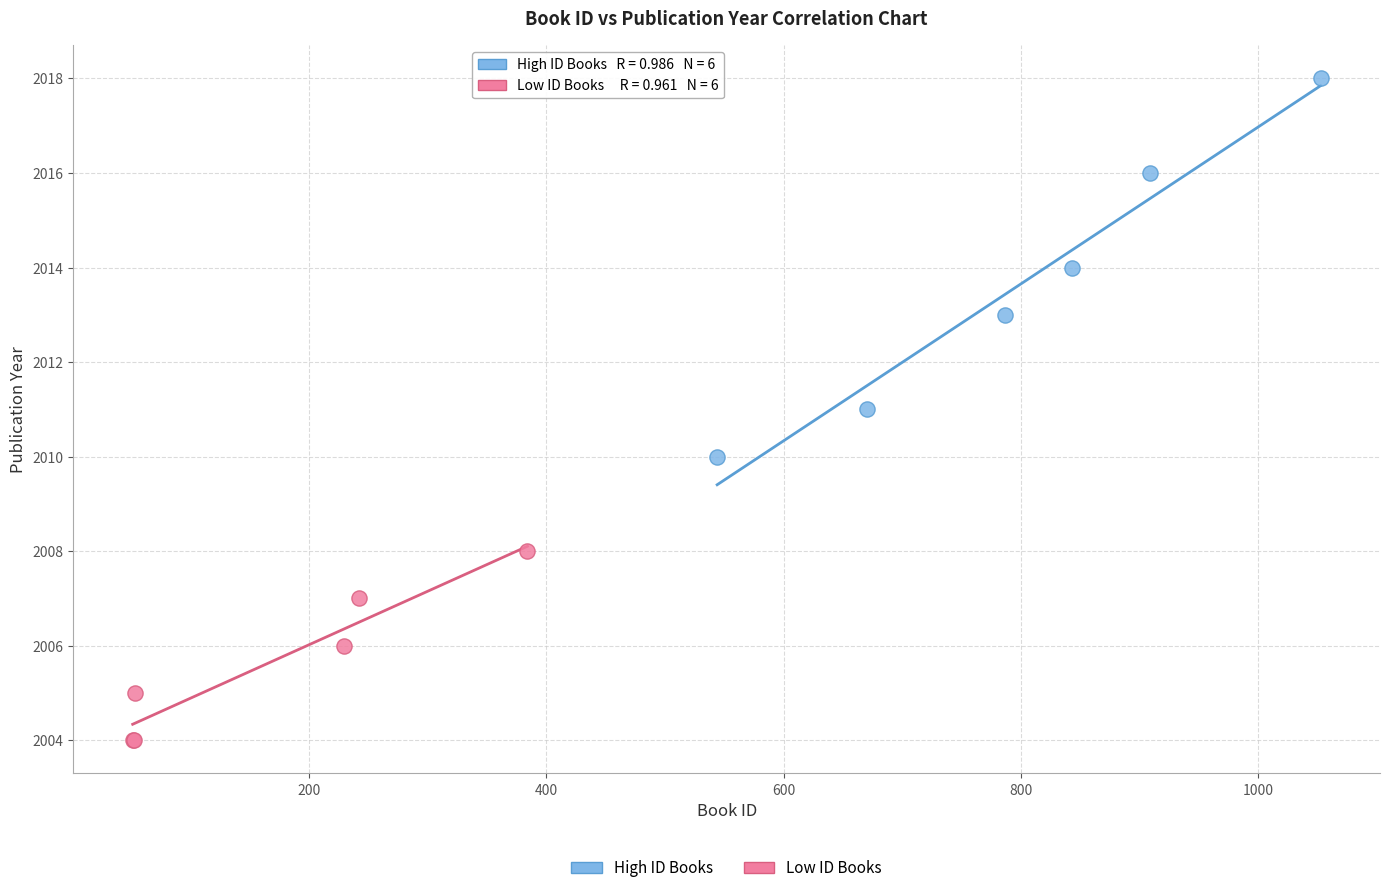

Which series has the largest Y range (max minus min)?

High ID Books